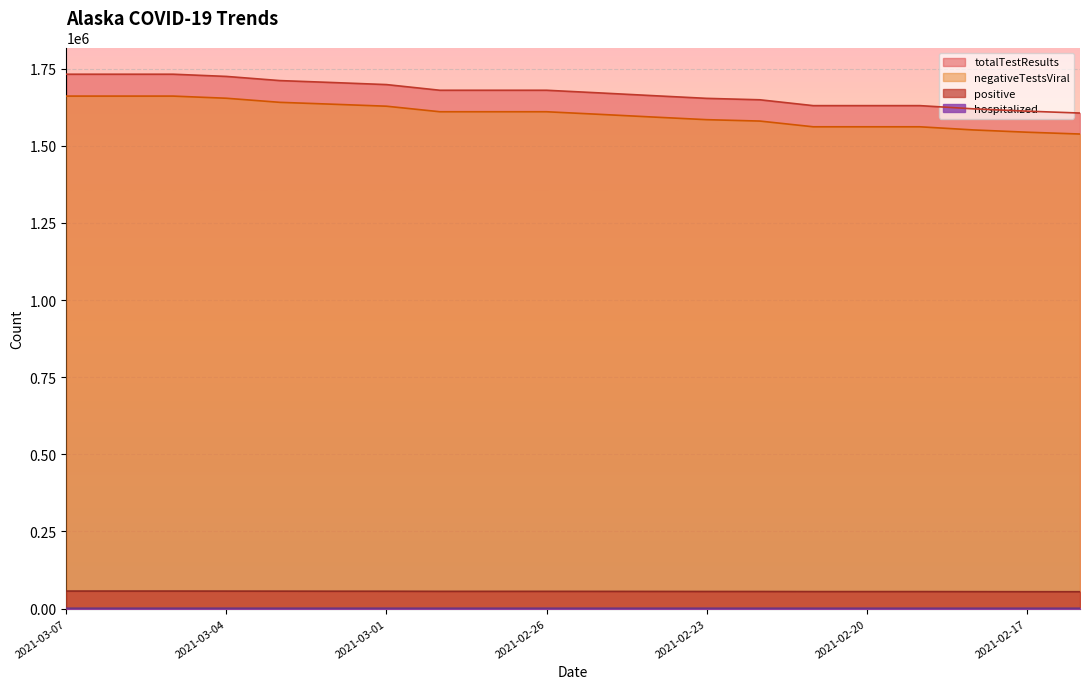

Between 2021-02-26 and 2021-02-21, which series saw the biggest shift?

totalTestResults